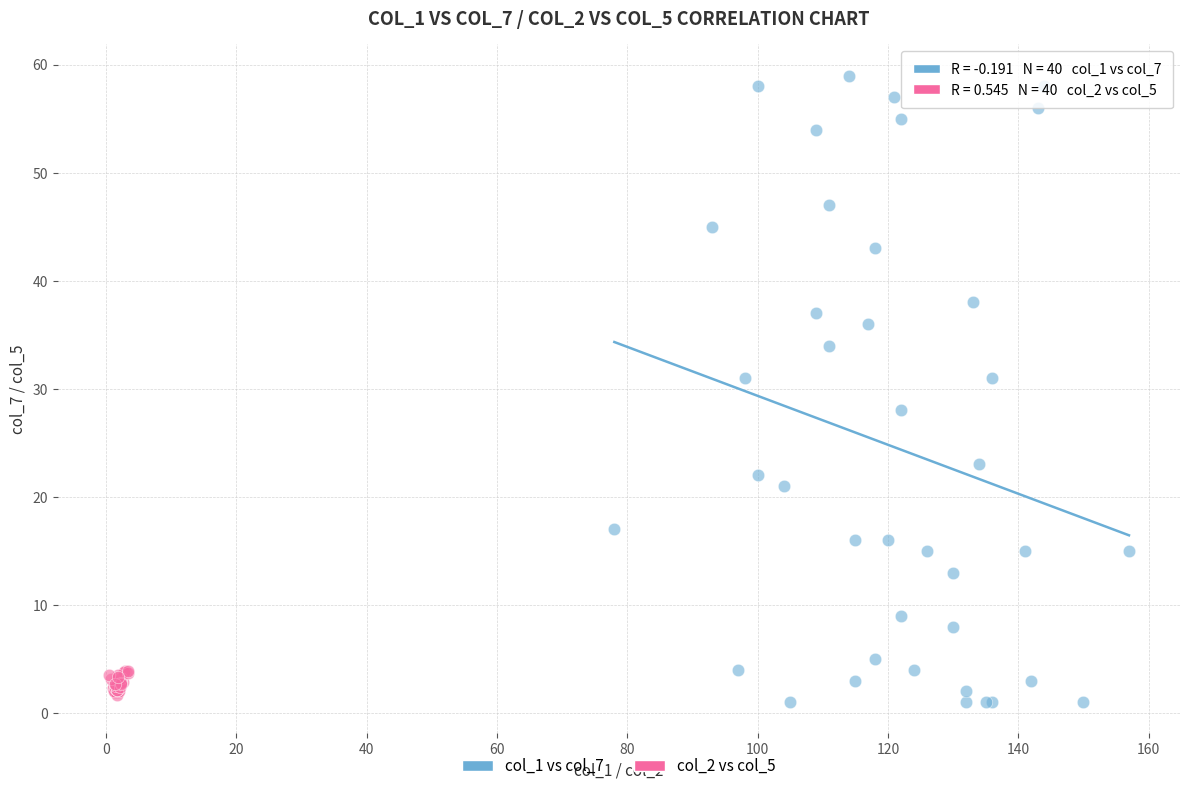

Which series has the largest Y range (max minus min)?

col_1 vs col_7